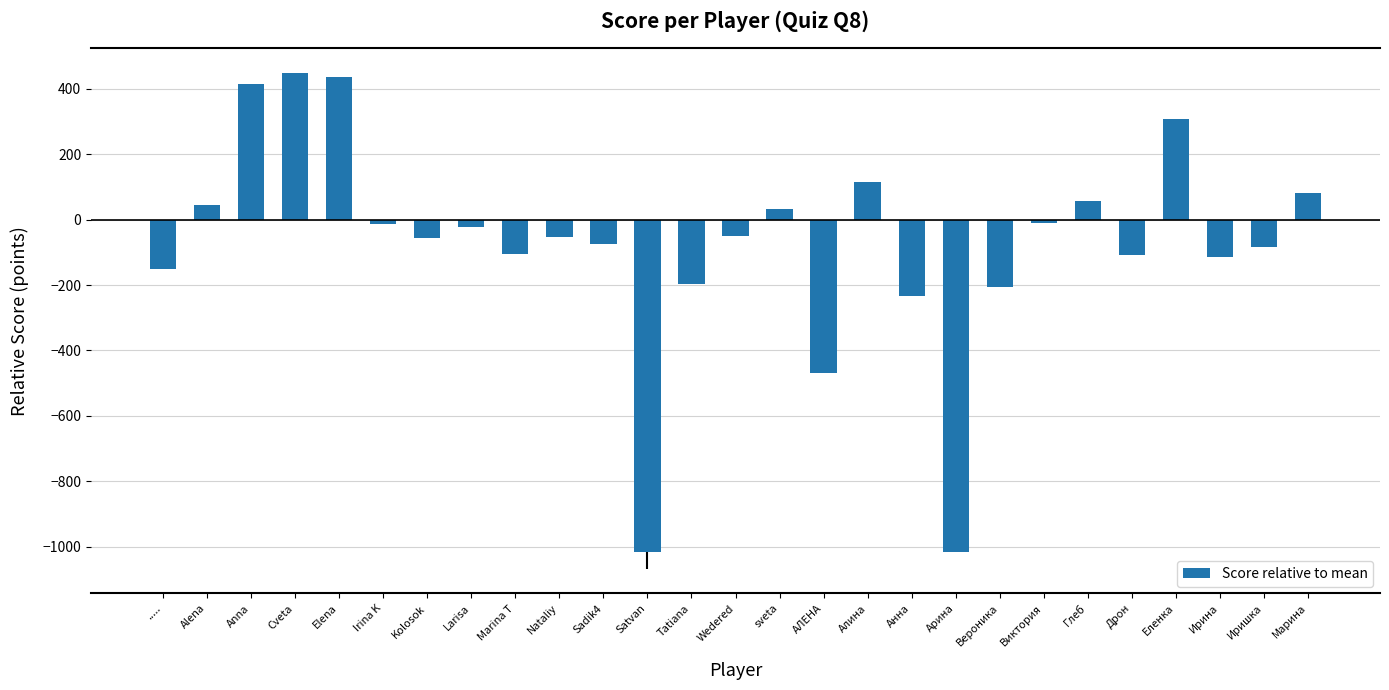

What is the maximum value shown in the chart?

448.5